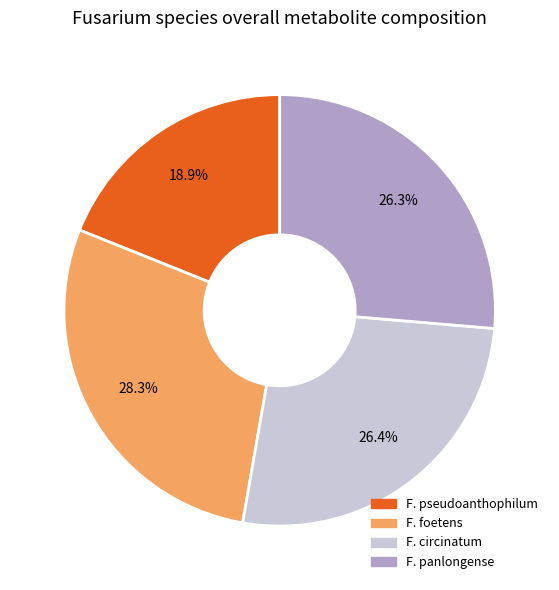

Approximately how many times larger is the value at F. pseudoanthophilum compared to F. circinatum?

0.7